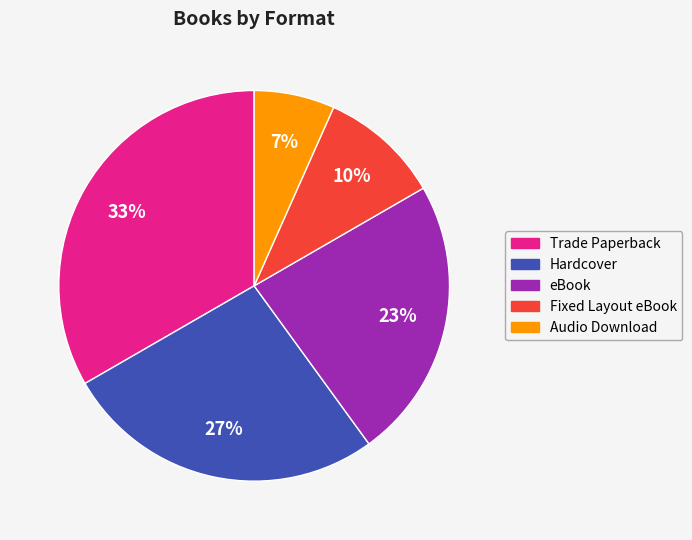

To the nearest percent, what is the average slice percentage?

20%